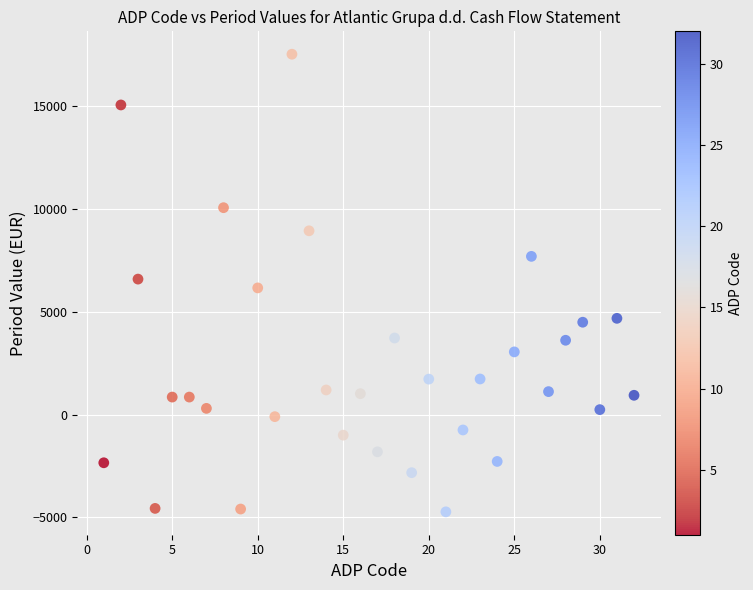

What is the range of X values (max minus min)?

31.0